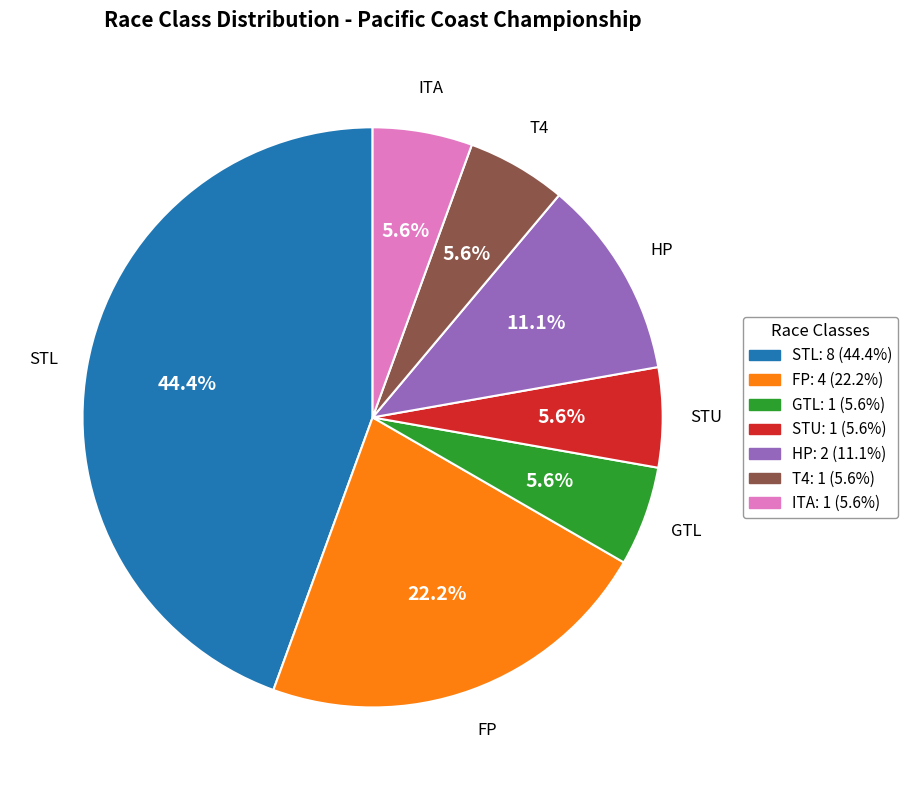

Which slice is the largest?

STL